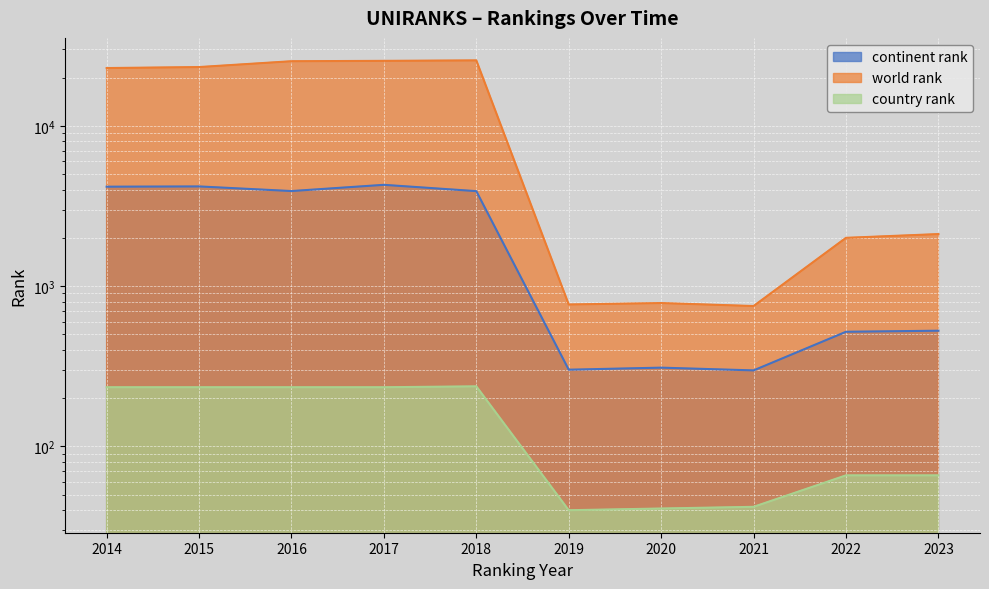

Read the world rank value at 2015.

23238